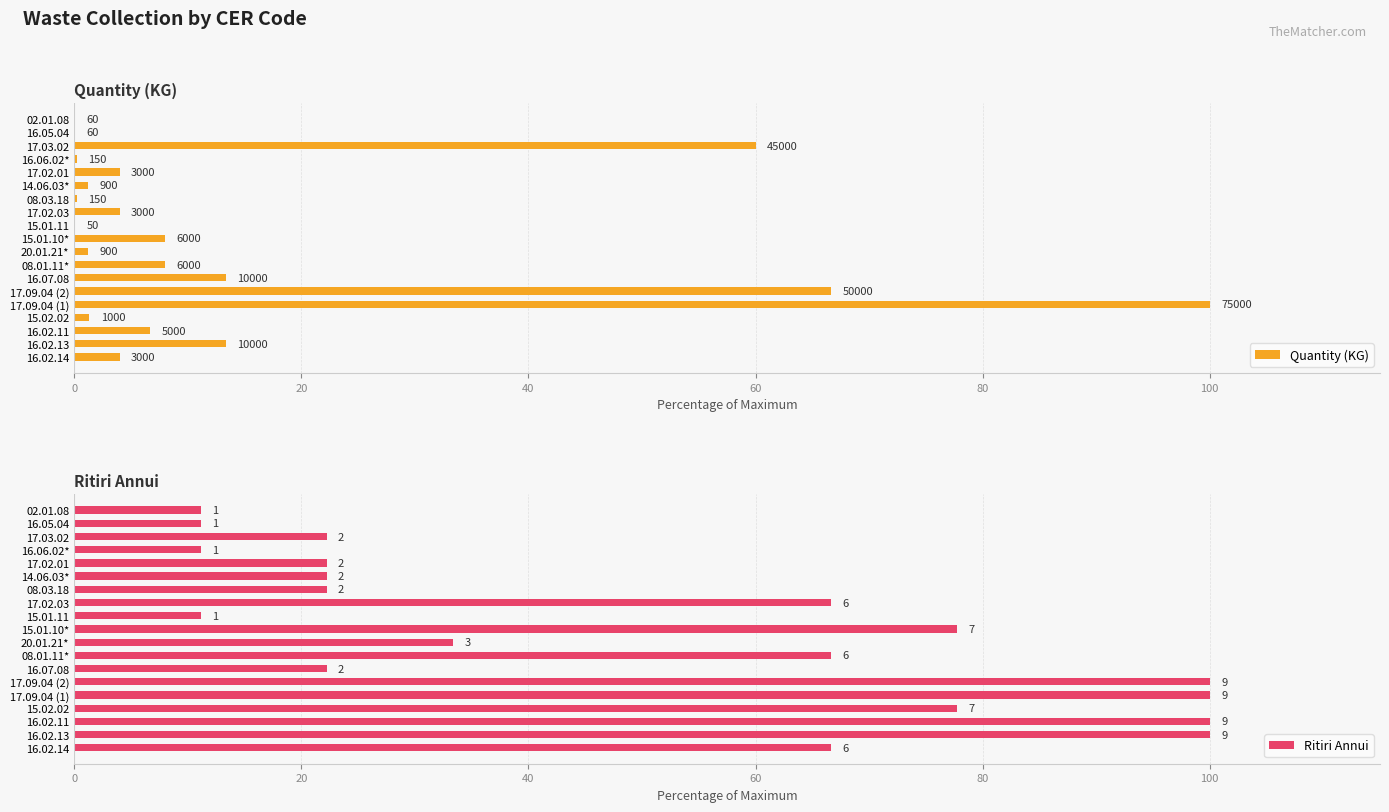

How many distinct data groups are displayed?

2